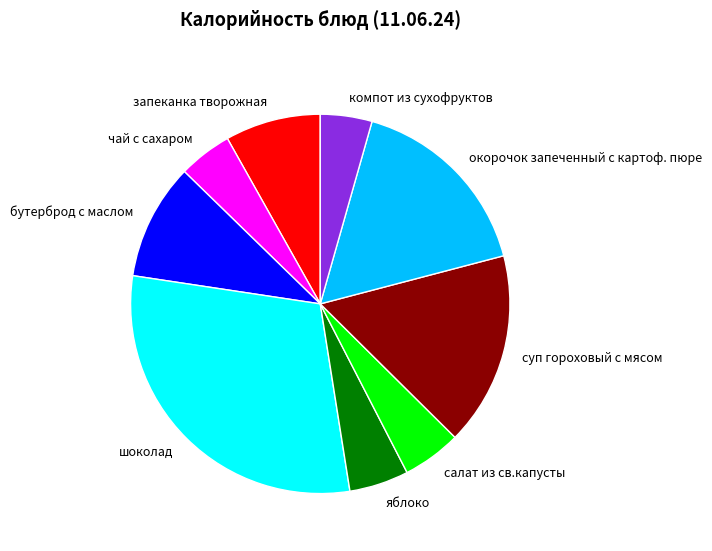

Is the sum of чай с сахаром and салат из св.капусты greater than half?

No